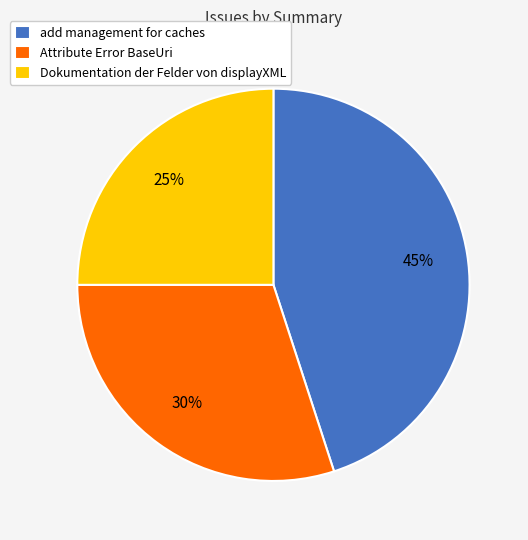

How many slices are in this pie chart?

3